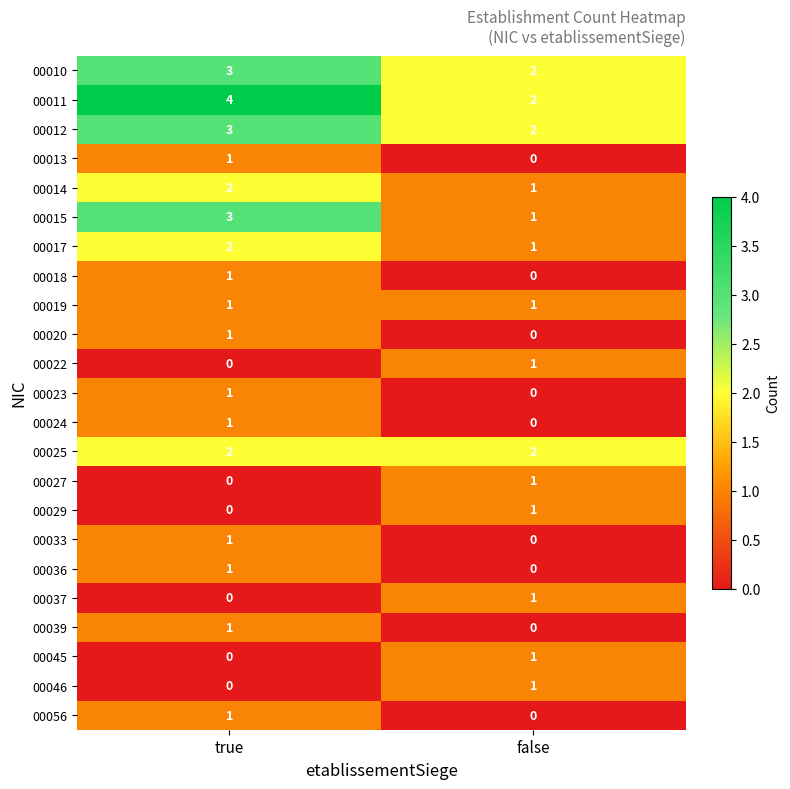

At which label is 00033 closest to 0?

false